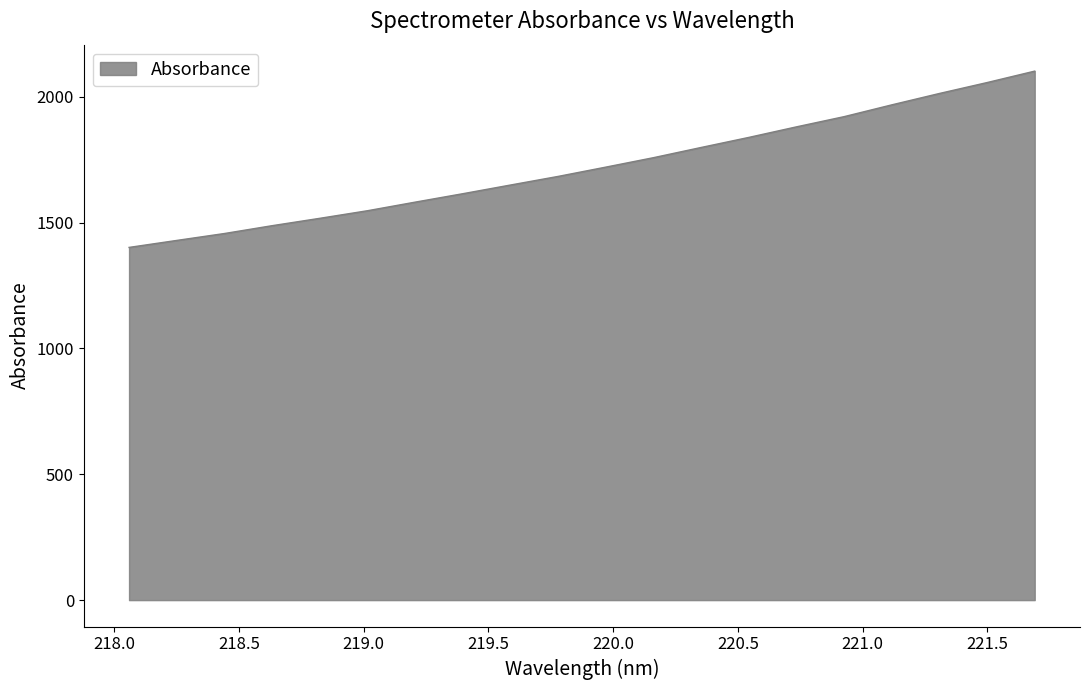

What is the maximum value shown in the chart?

2101.6